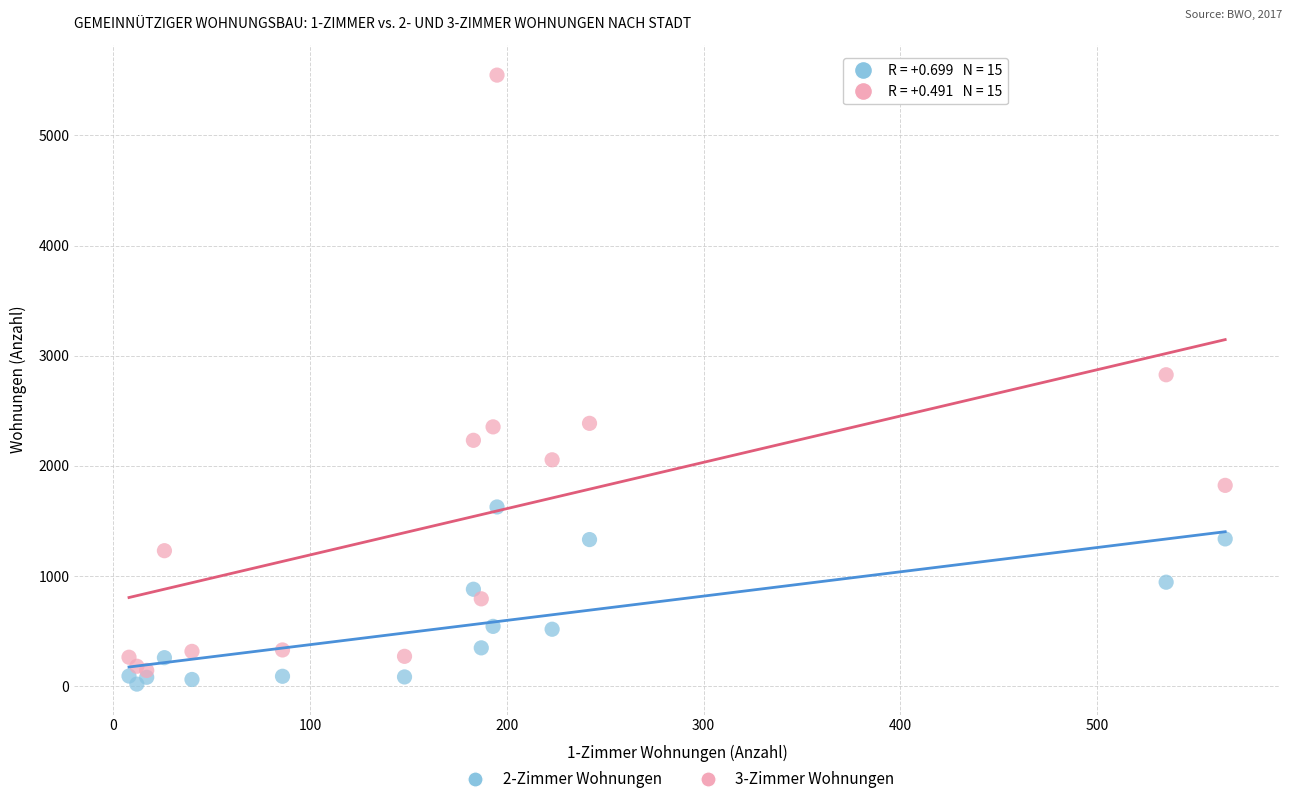

Which series has the largest Y range (max minus min)?

3-Zimmer Wohnungen